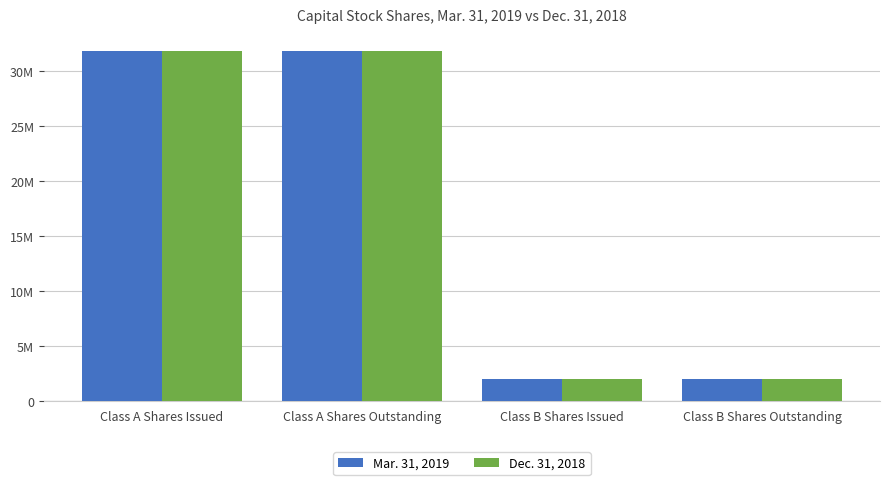

Are the bars grouped side by side (vs. stacked)?

Yes